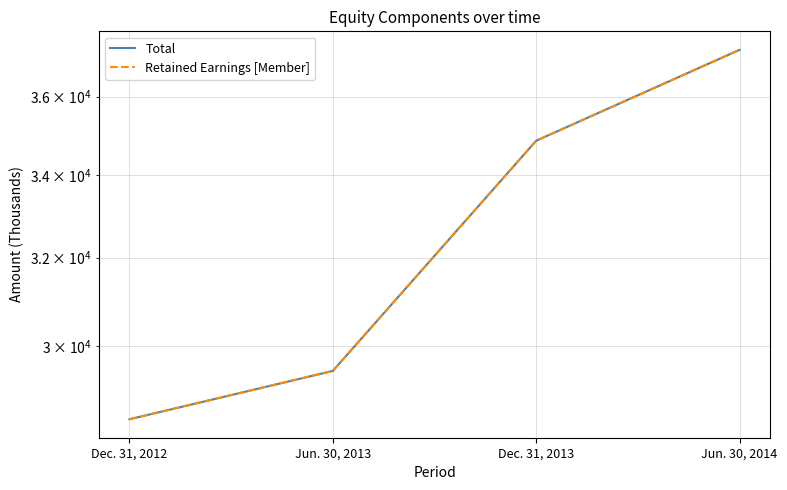

Reading left to right, list all the values displayed in this chart.

Total: 28438	29460	34856	37249
Retained Earnings [Member]: 28439	29461	34857	37250